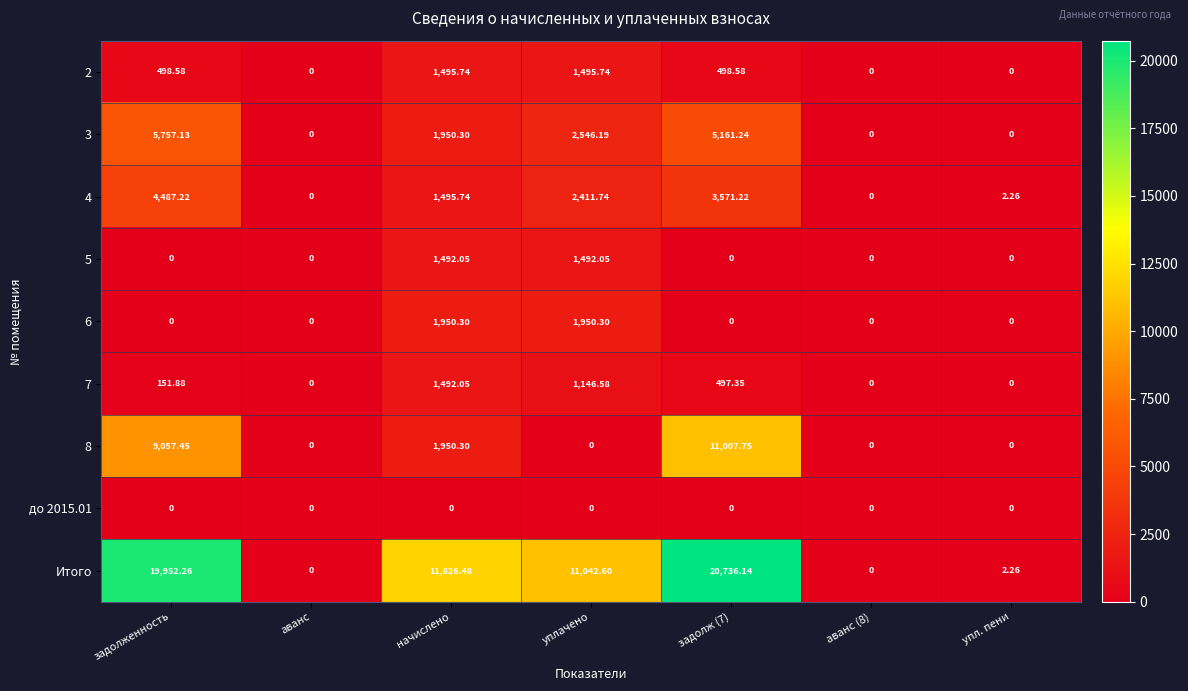

Between начислено and упл. пени, which series saw the biggest shift?

Итого